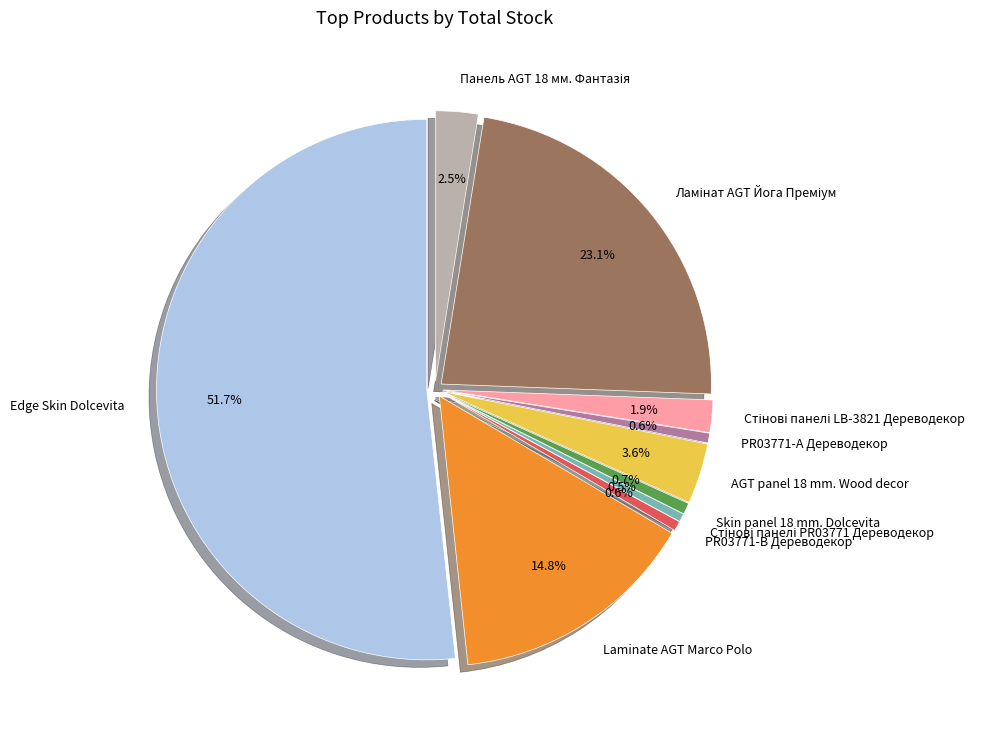

What is the largest slice in the pie chart?

Edge Skin Dolcevita